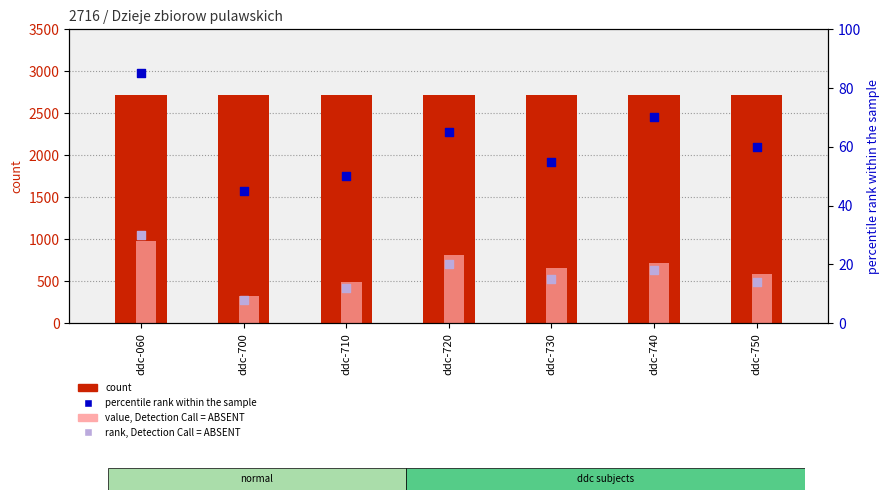

Which series reaches the maximum Y coordinate?

count